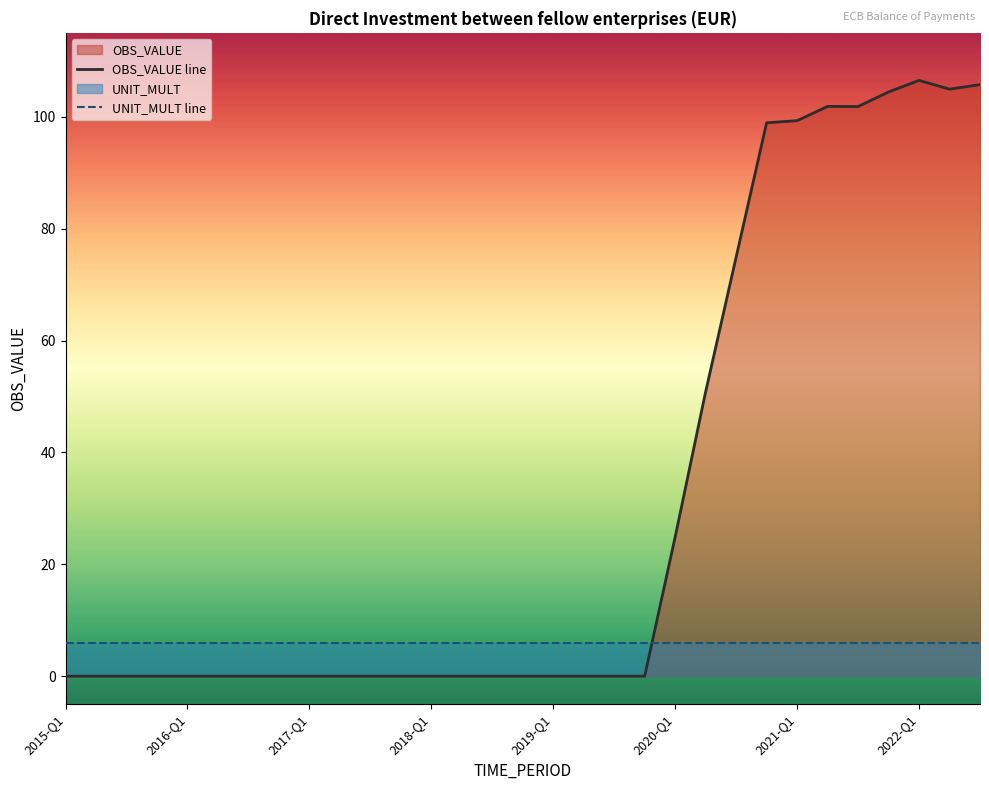

What is the ratio of the value at 2022-Q1 to the value at 2022-Q2?

1.0